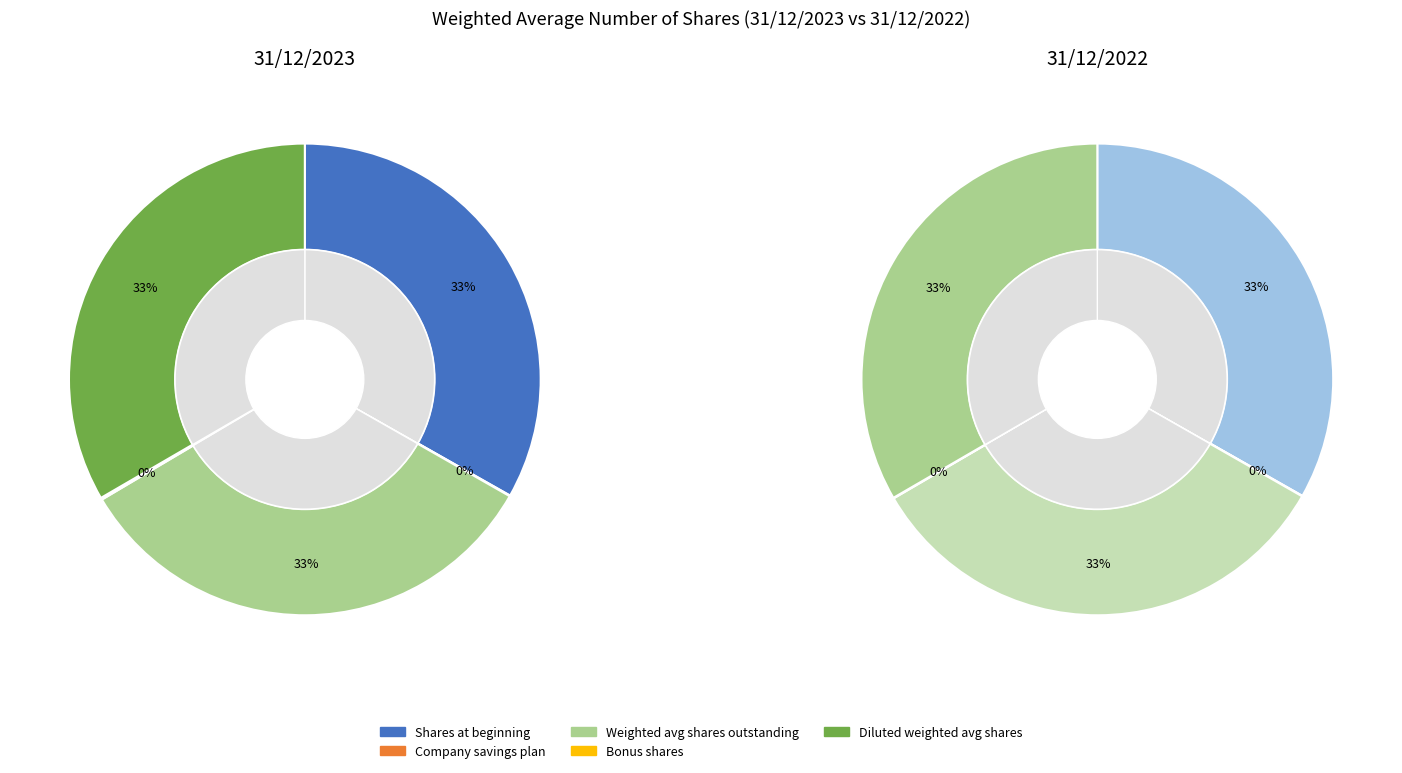

To the nearest percent, what portion does Shares at beginning represent?

33%